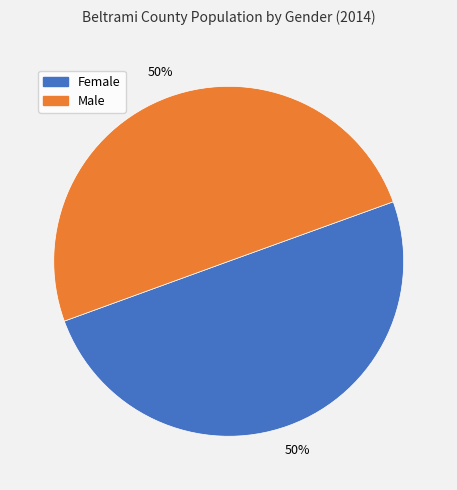

Approximately how many times larger is the value at Male compared to Female?

1.0